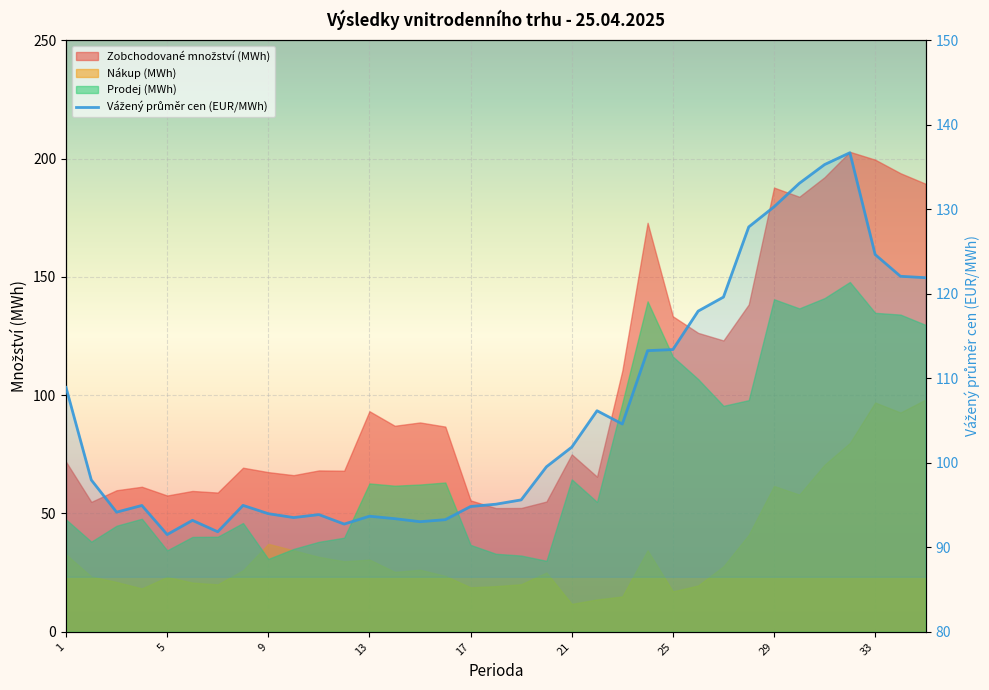

What is the average value?

106.0